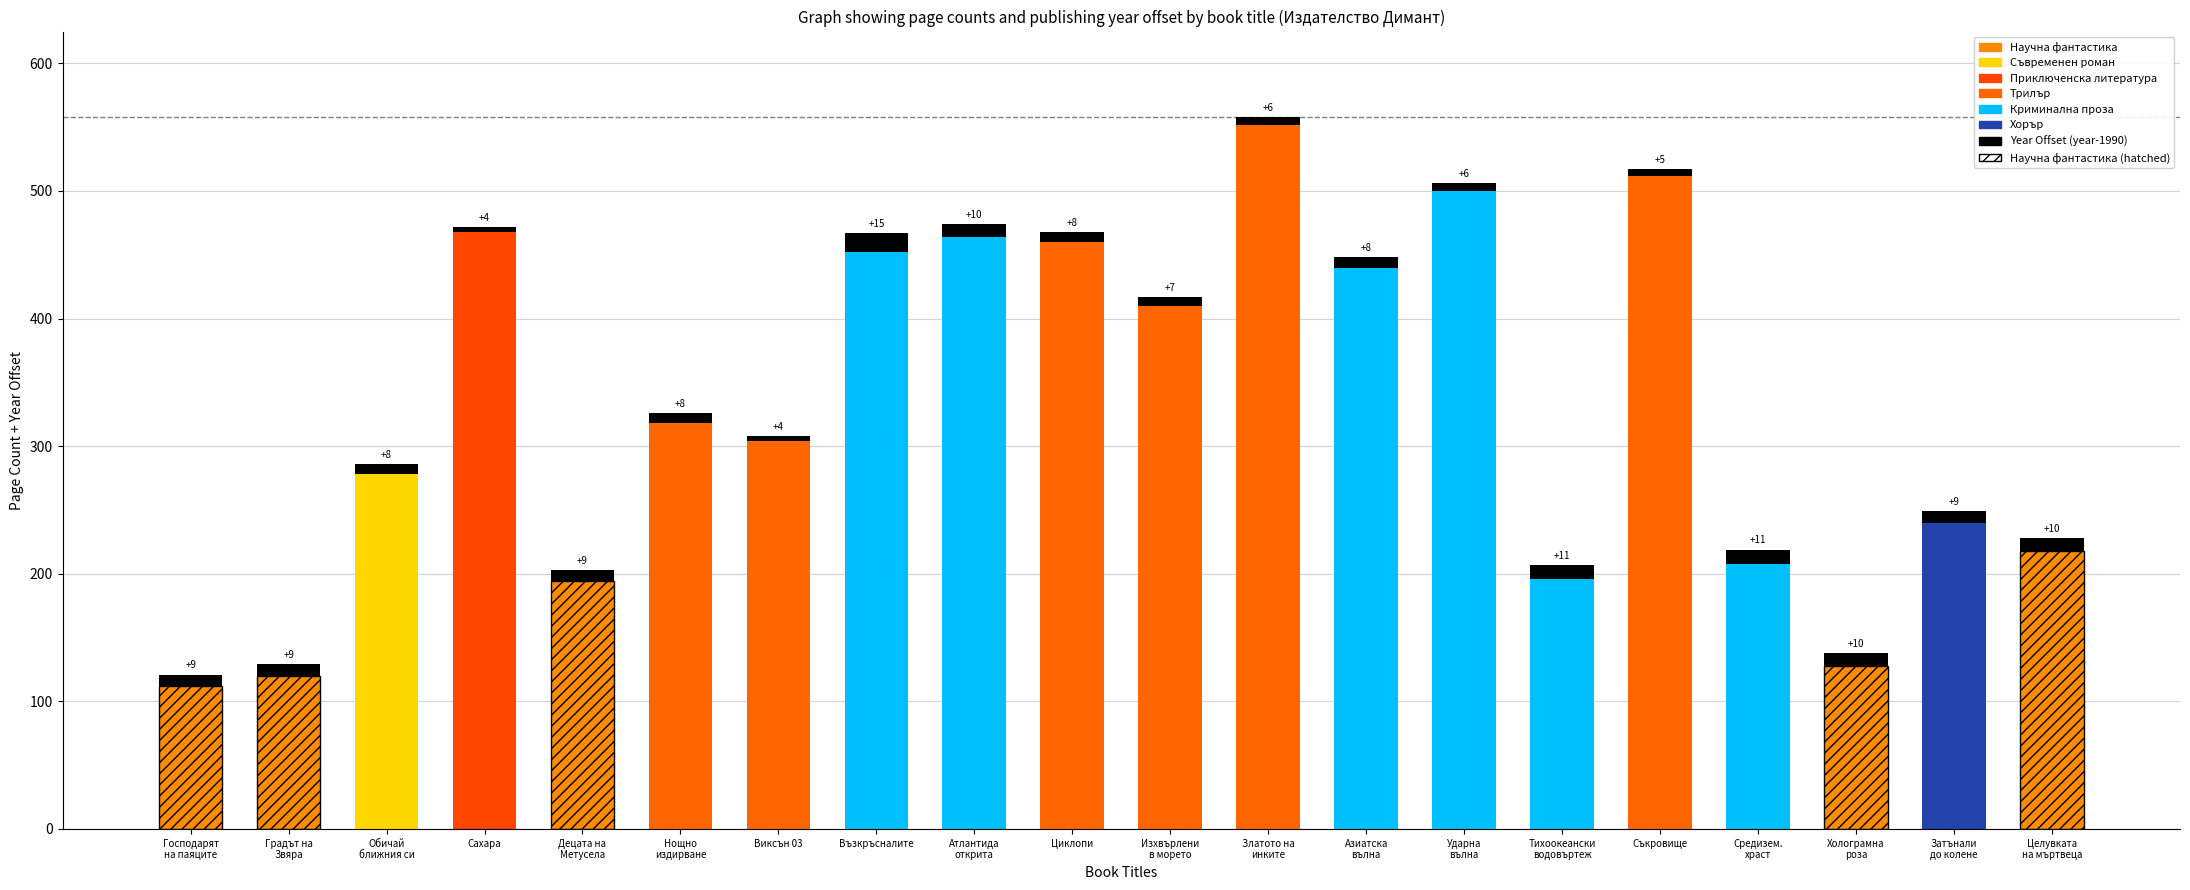

What is the sum of all values?

167